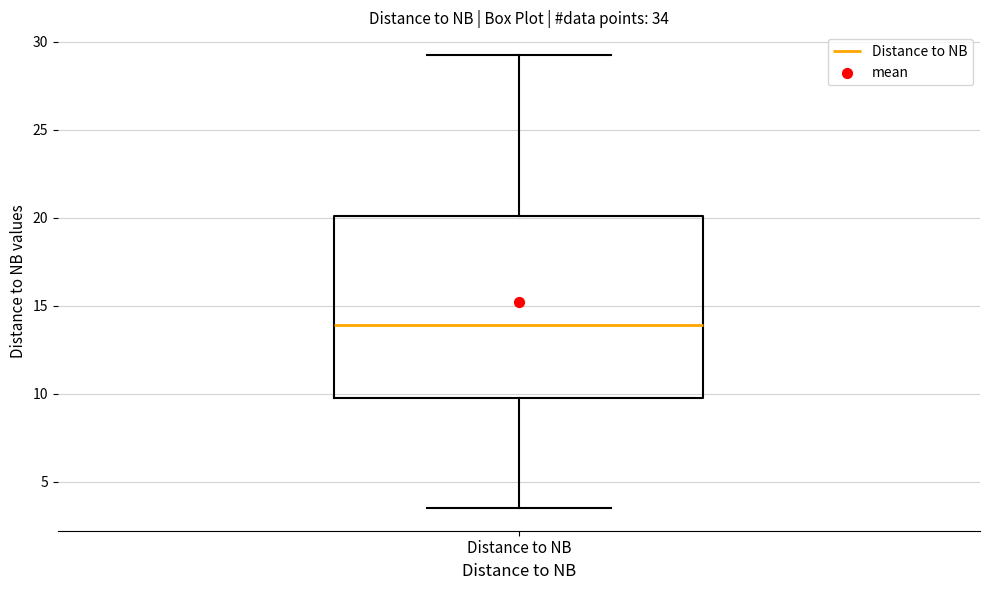

Where is the upper edge of the box for Distance to NB on the y-axis? The values are not printed on the chart, so give them approximately, as read against the axis.

20.0